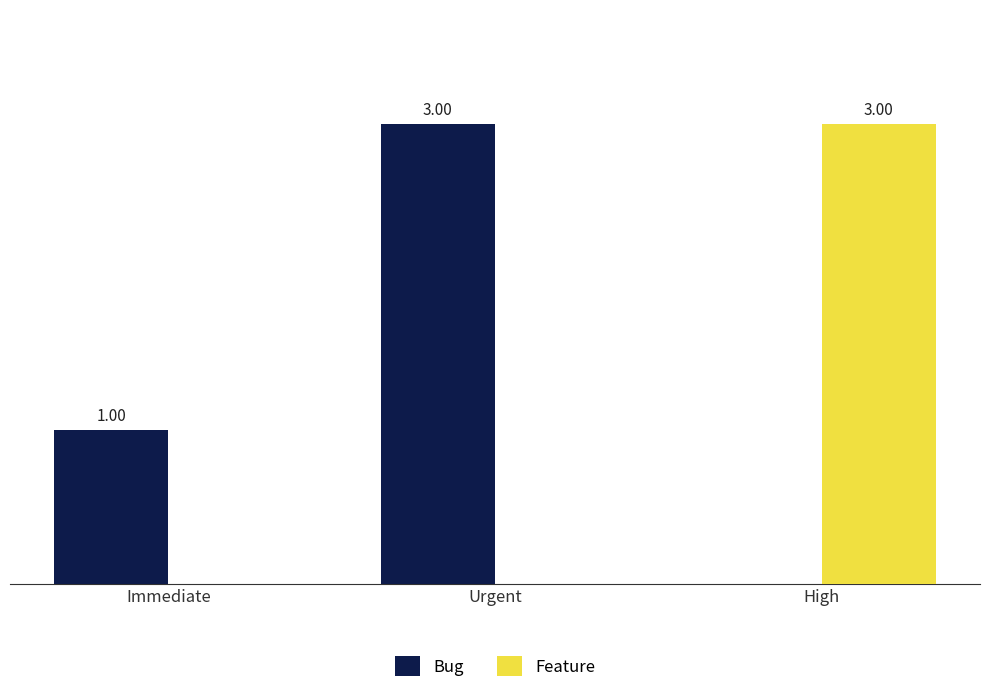

Are the bars horizontal?

No